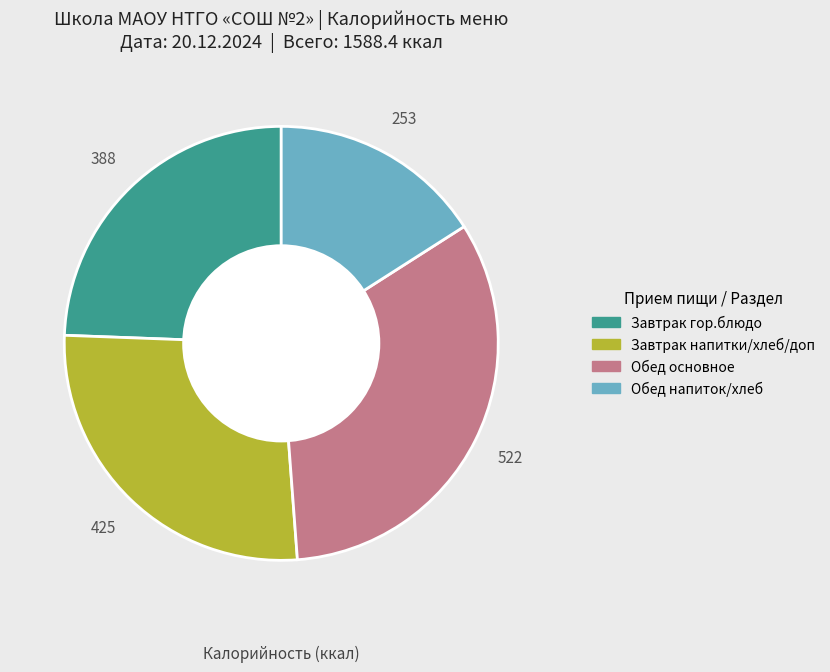

Is there any slice that represents more than half of the pie?

No